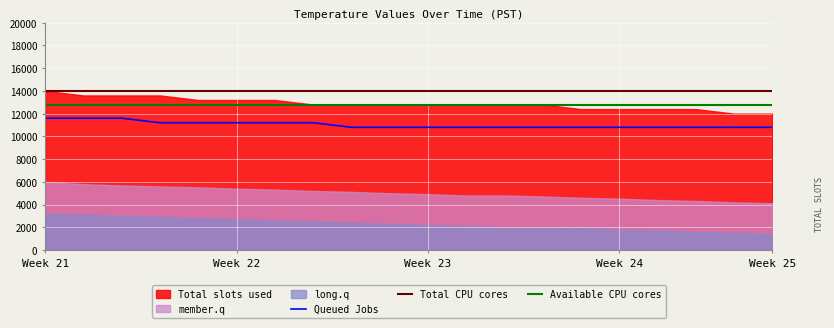

The value of Available CPU cores at 6 is 12800. True or false?

True